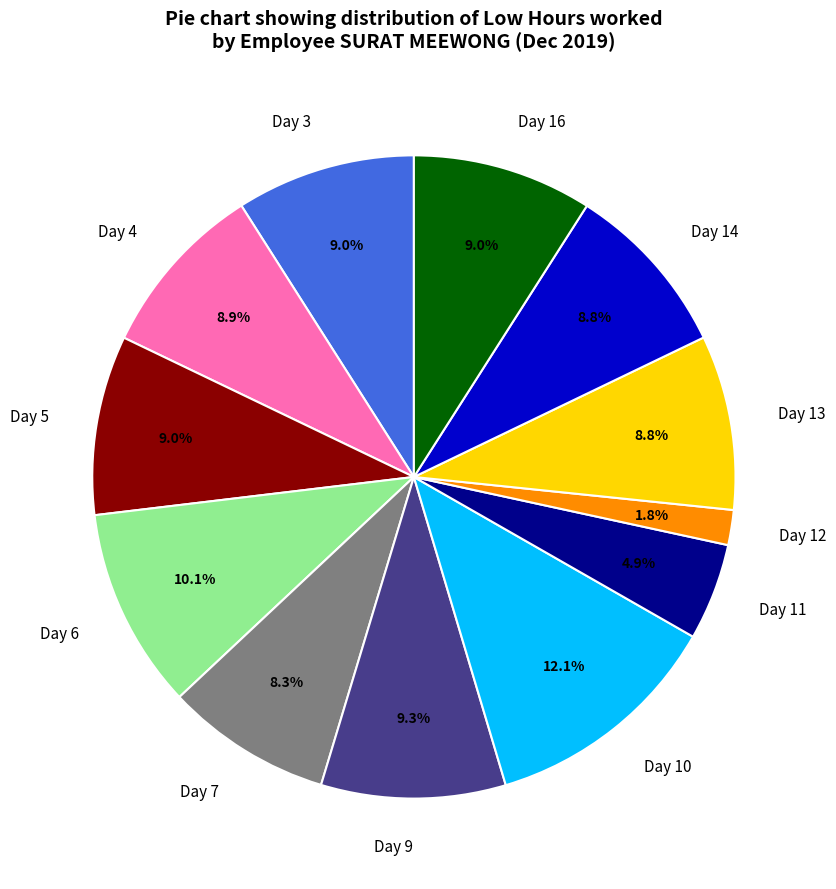

How many segments does this pie chart have?

12